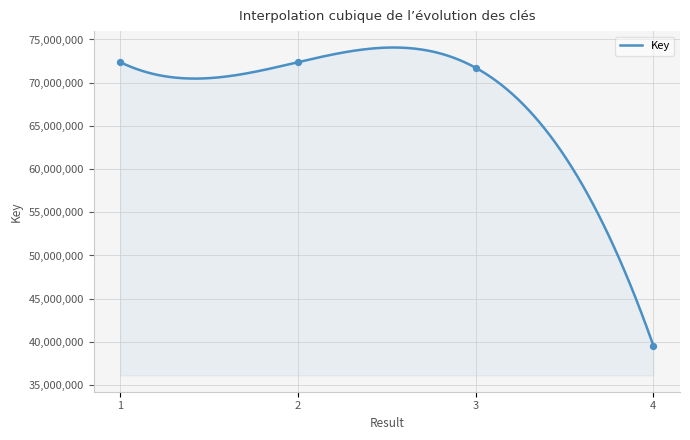

Which has a higher value, 3 or 4?

3